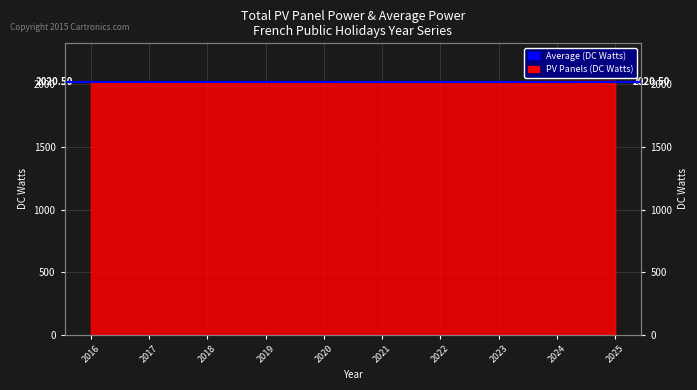

At which label does the data first exceed 2021?

2022